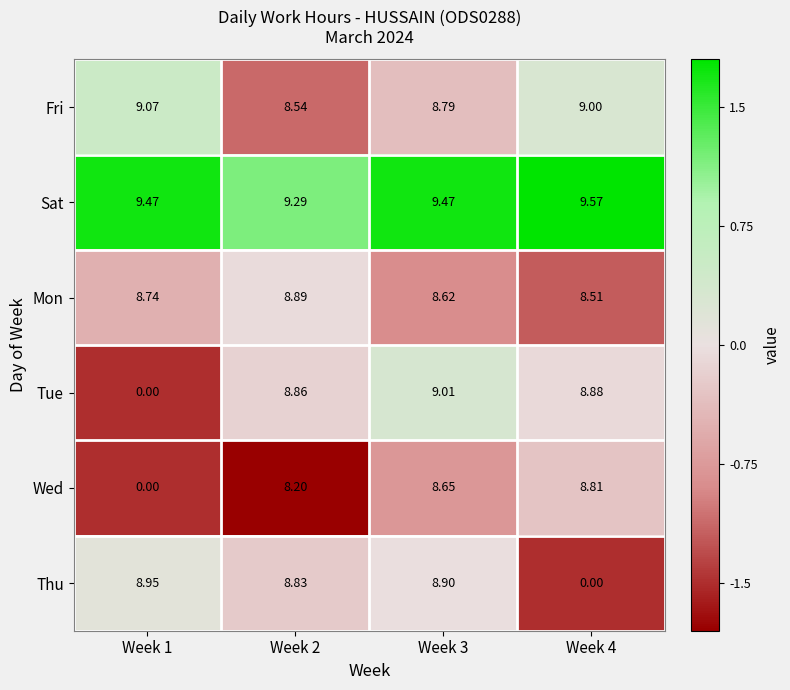

Which series has the largest total across all categories?

Sat